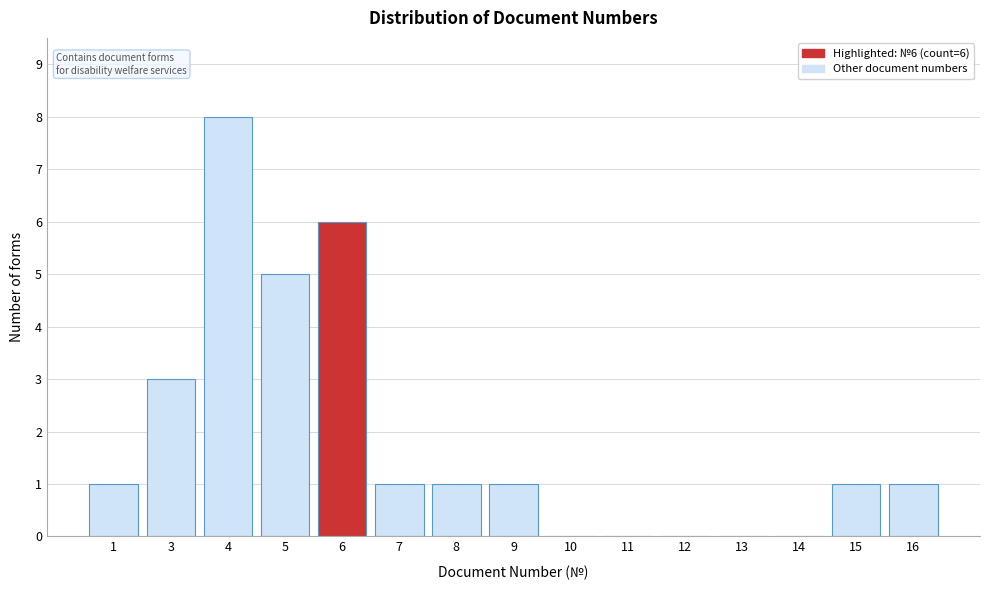

Reading left to right, what are all the values shown in this chart?

1=1	3=3	4=8	5=5	6=6	7=1	8=1	9=1	10=0	11=0	12=0	13=0	14=0	15=1	16=1